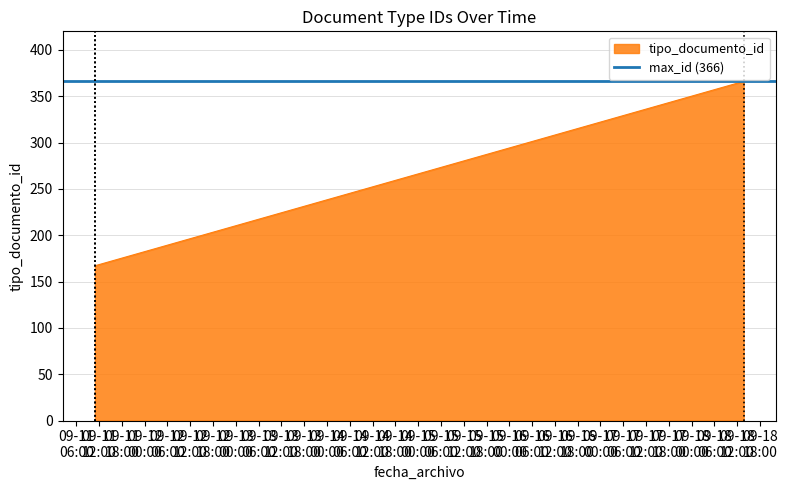

What is the ratio of the value at 2023-09-11 10:55:21 to the value at 2023-09-11 10:55:20?

1.0